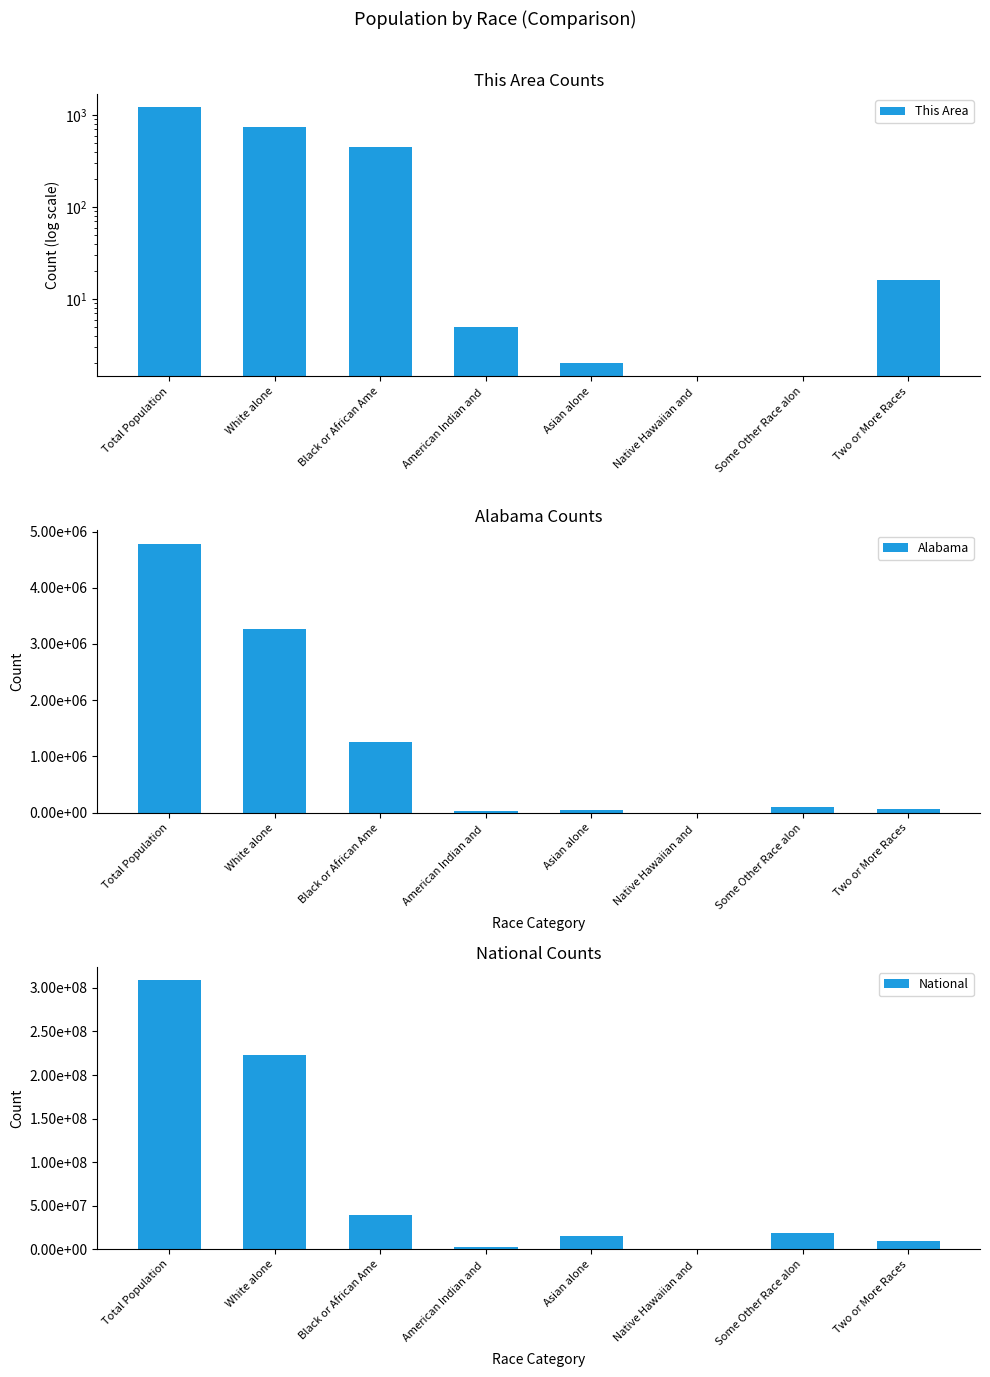

The National series shows 38929319 at Black or African Ame. True or false?

True